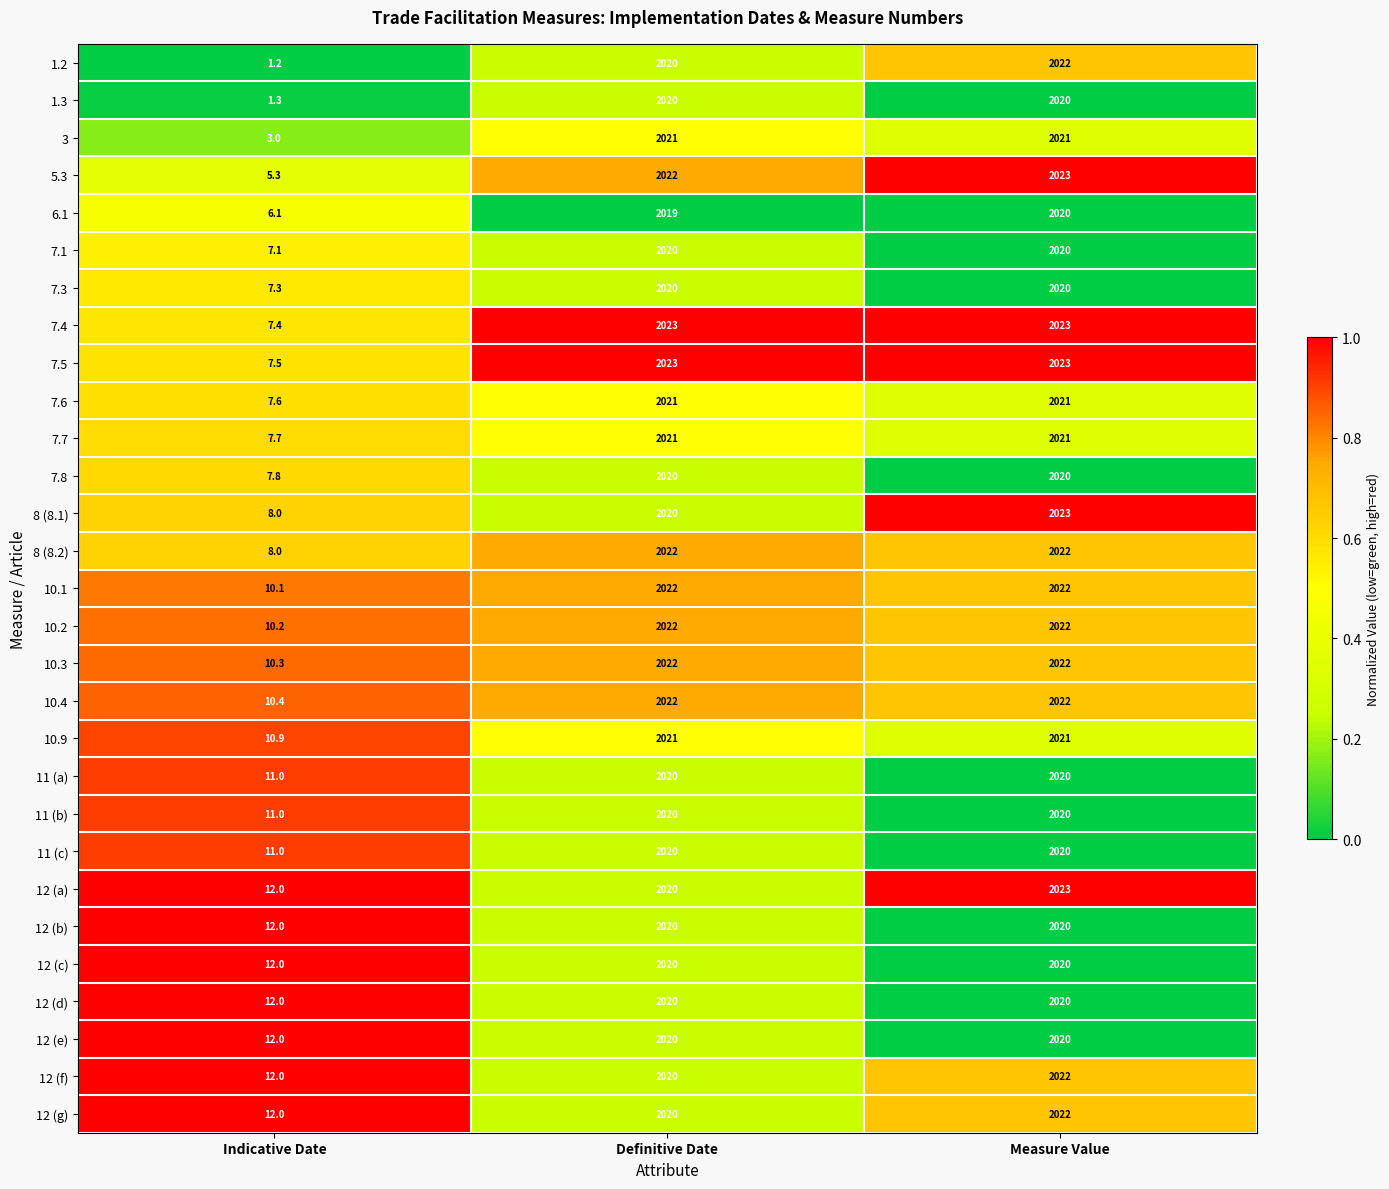

Is it true that 12 (c) equals 2020.0 at Measure Value?

True